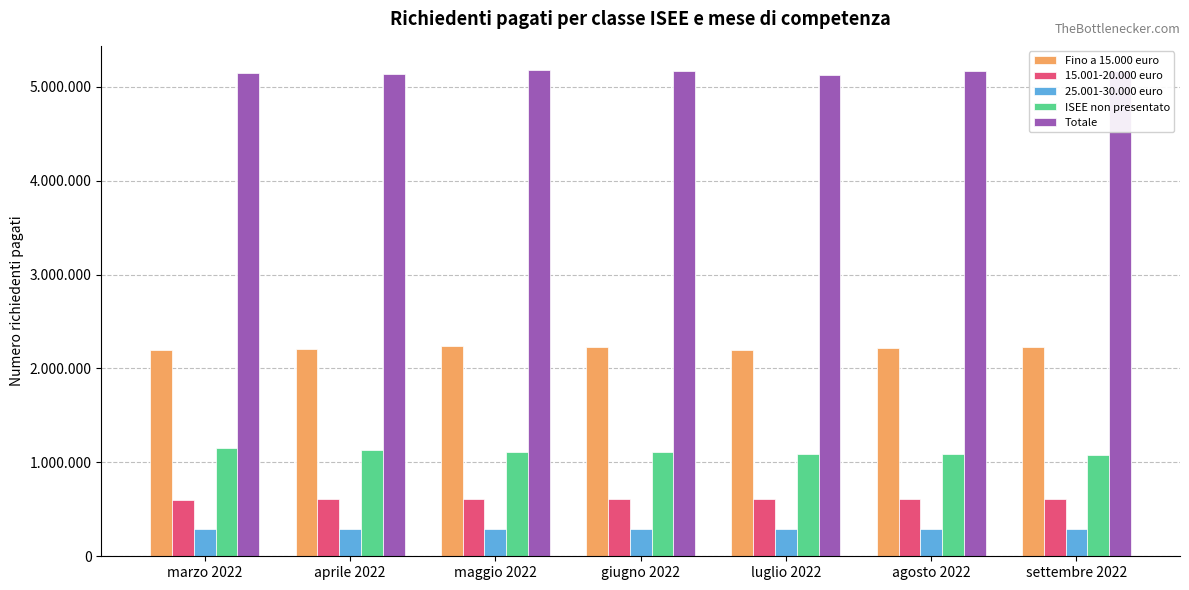

Does the chart contain stacked bars?

No